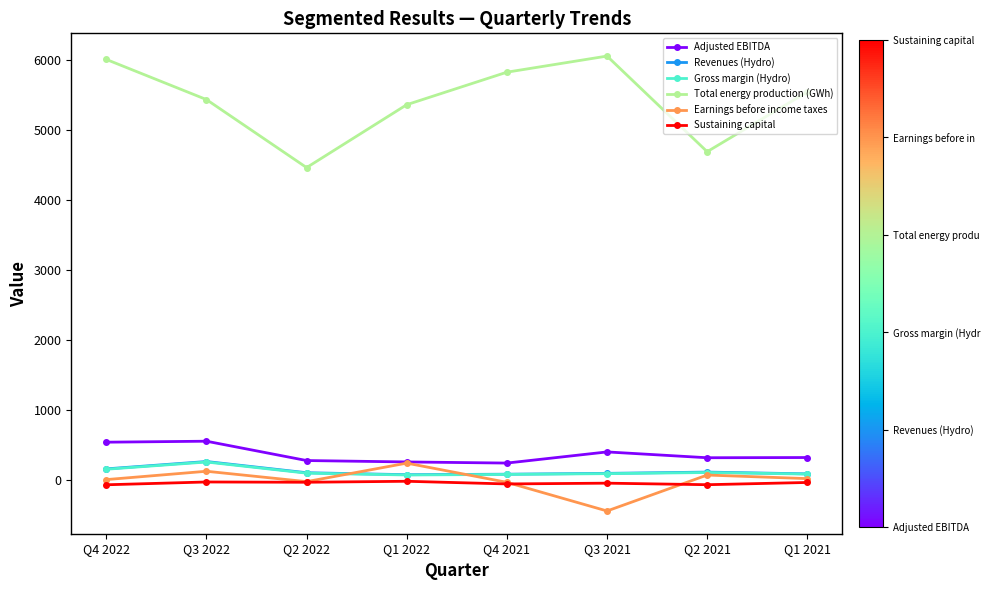

What is the sum of the Sustaining capital values at Q3 2021 and Q2 2022?

-75